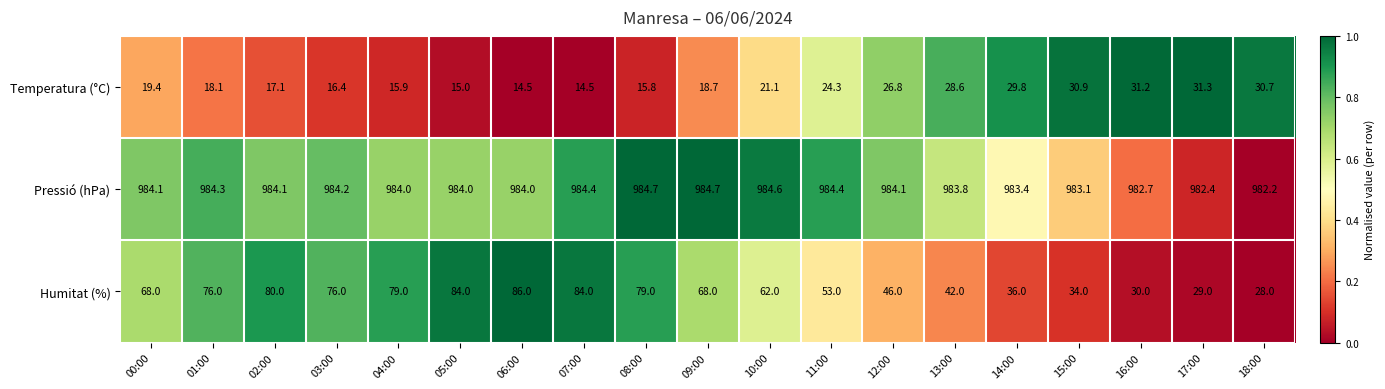

Which series has the largest total across all categories?

Pressió (hPa)